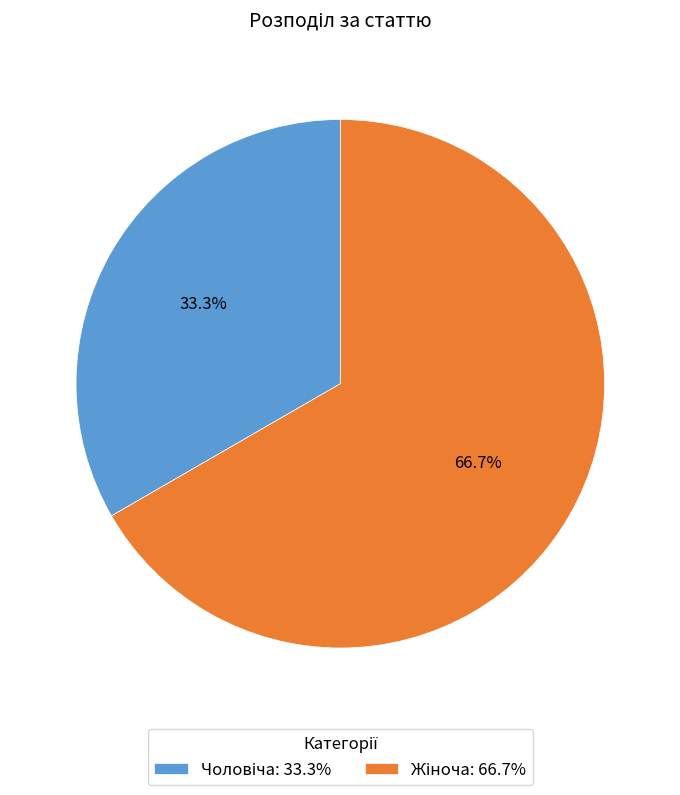

To the nearest percent, what is the average slice percentage?

50%